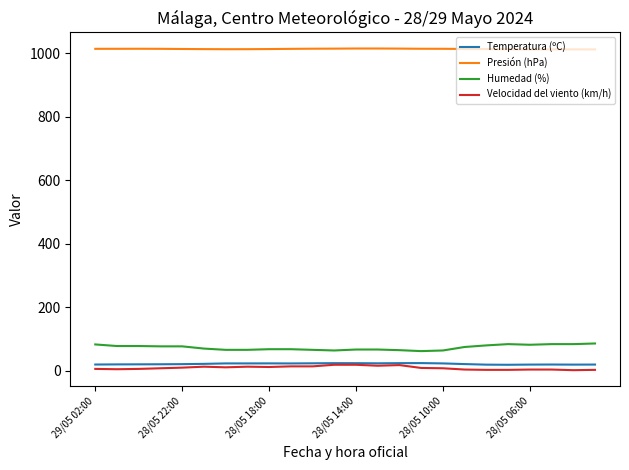

What is the maximum value shown in the chart?

1014.3